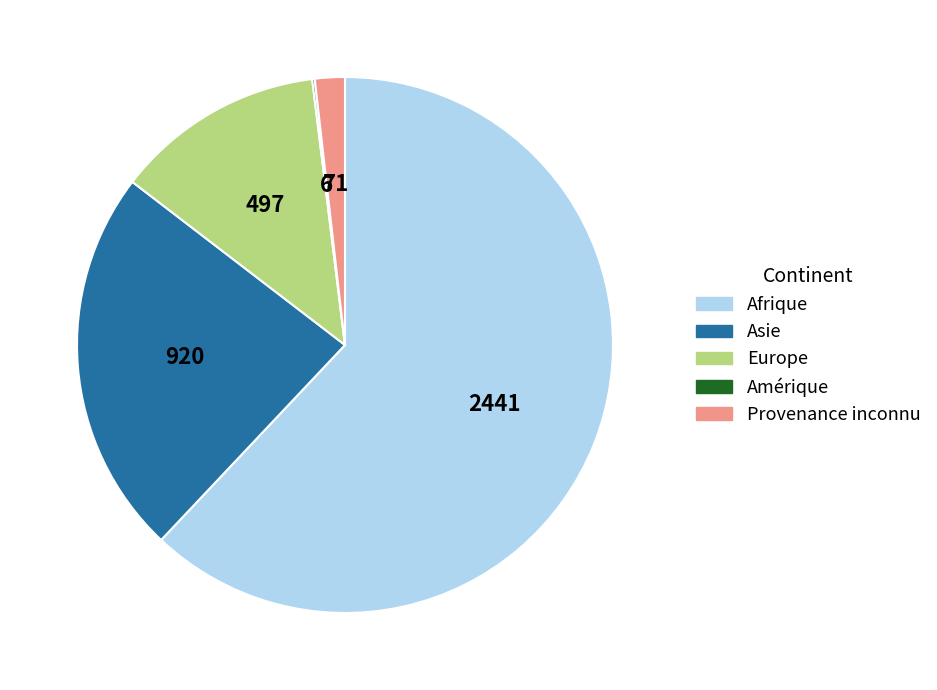

Do Europe and Asie together represent more than half of the pie?

No